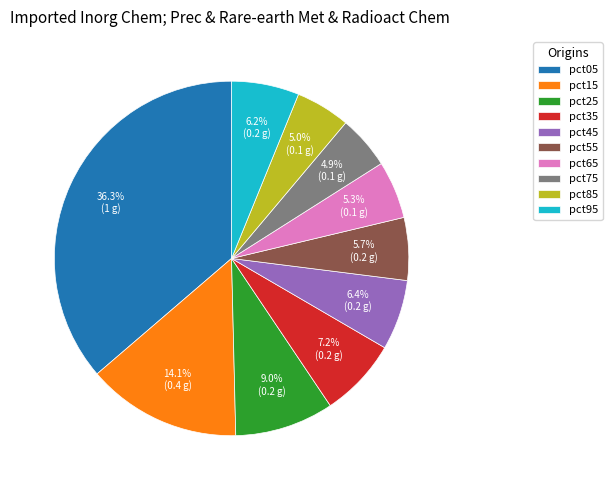

What percentage is the pct75 slice, to the nearest percent?

5%